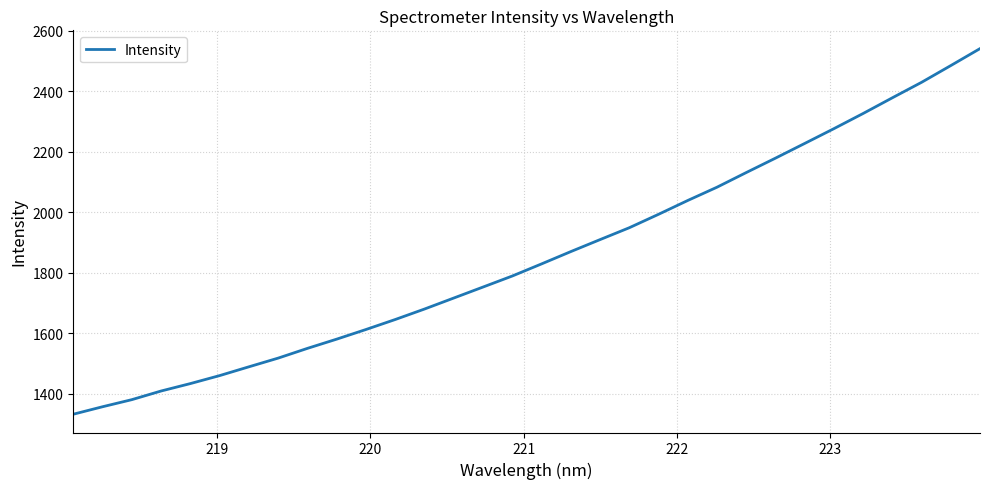

What is the smallest value displayed?

1332.3